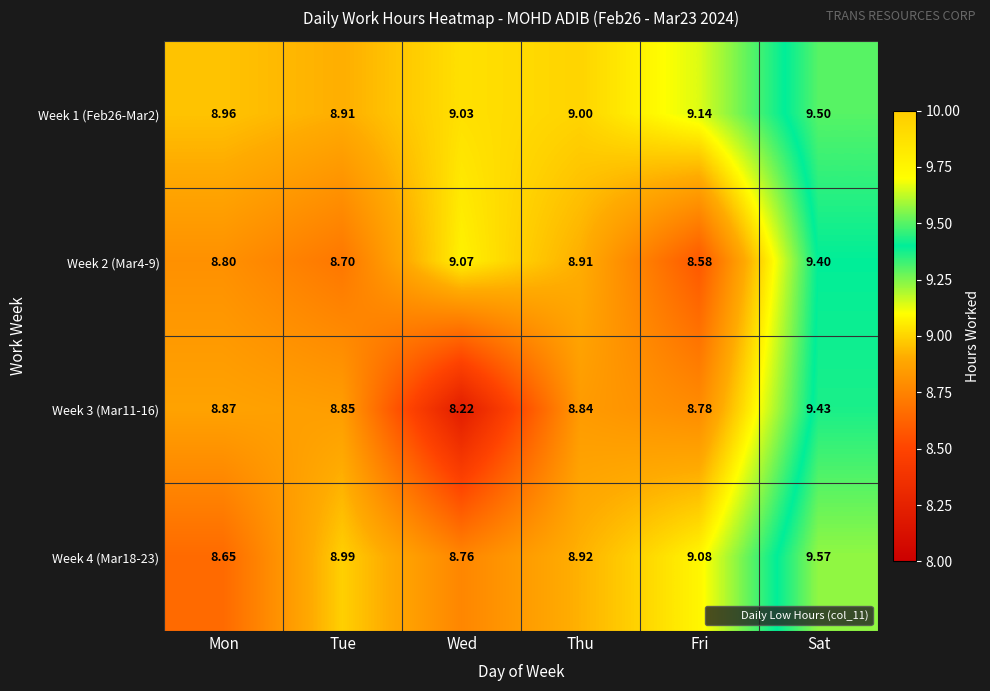

Which series has the largest range (max minus min)?

Week 3 (Mar11-16)